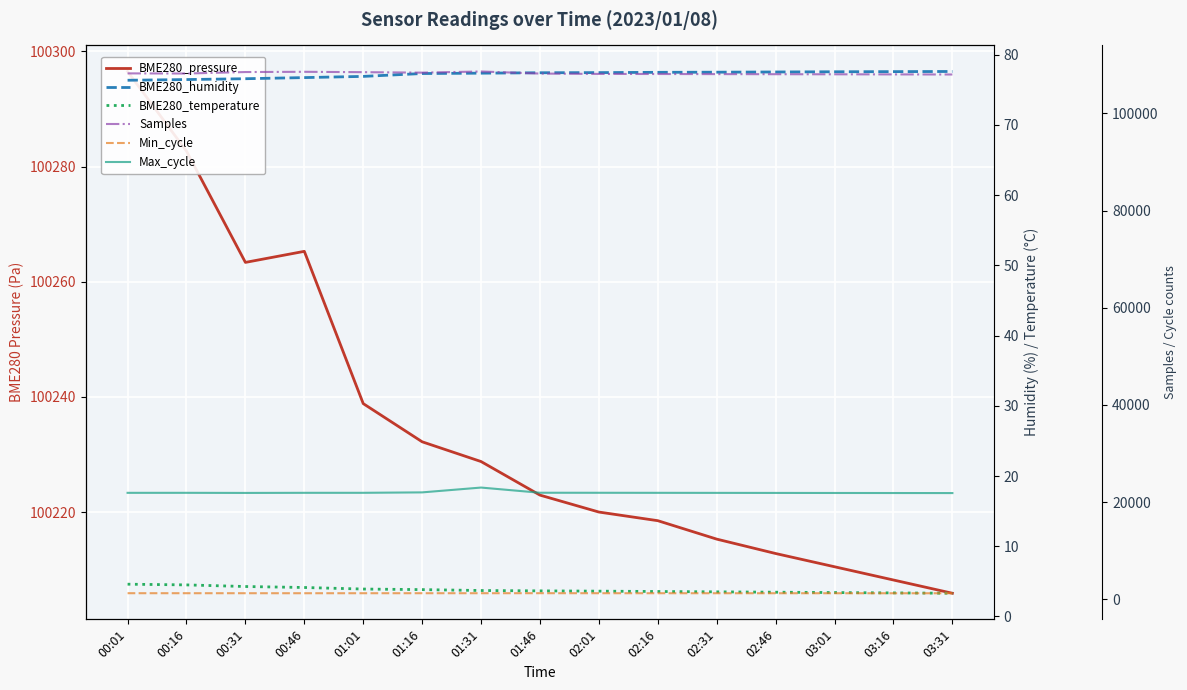

What is the value of the BME280_pressure point at the 1st from the left?

100296.5